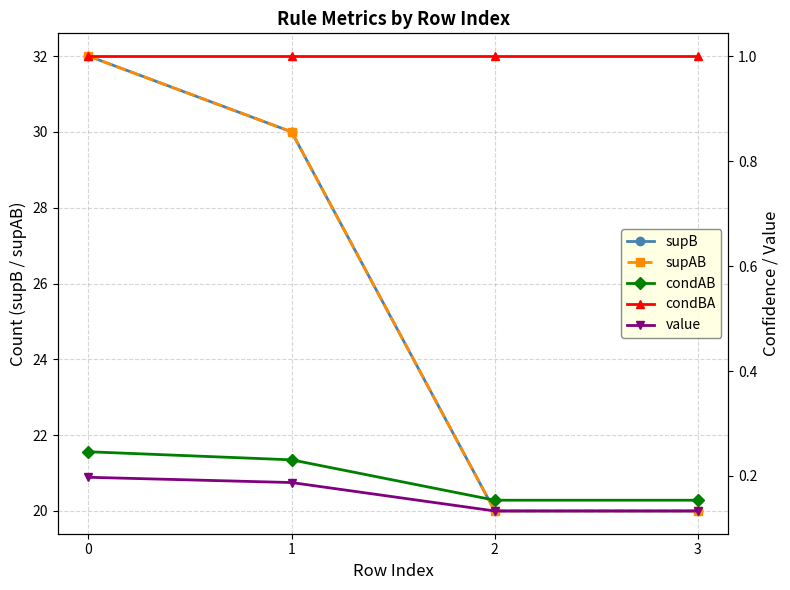

How many values in the supAB series are below 30?

2